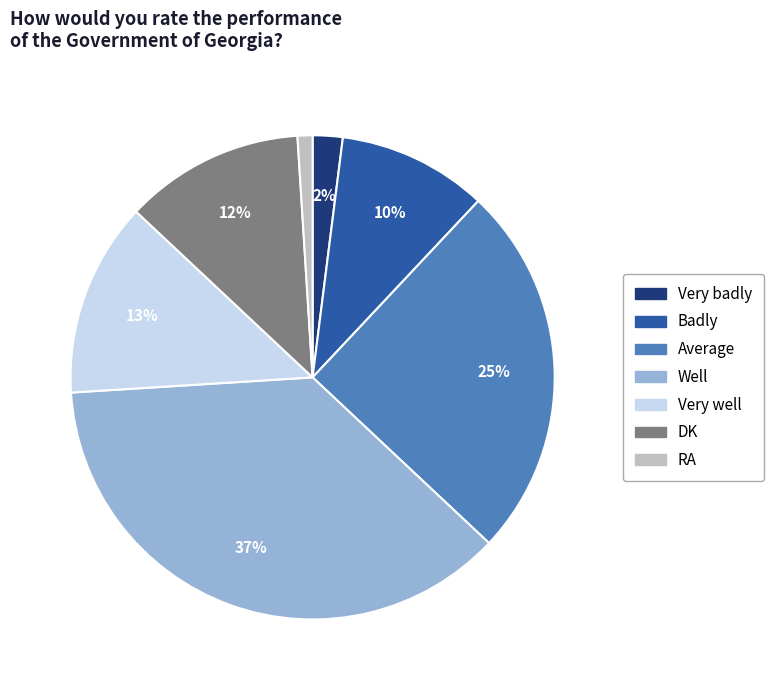

To the nearest percent, what is the combined percentage of RA and Well?

38%